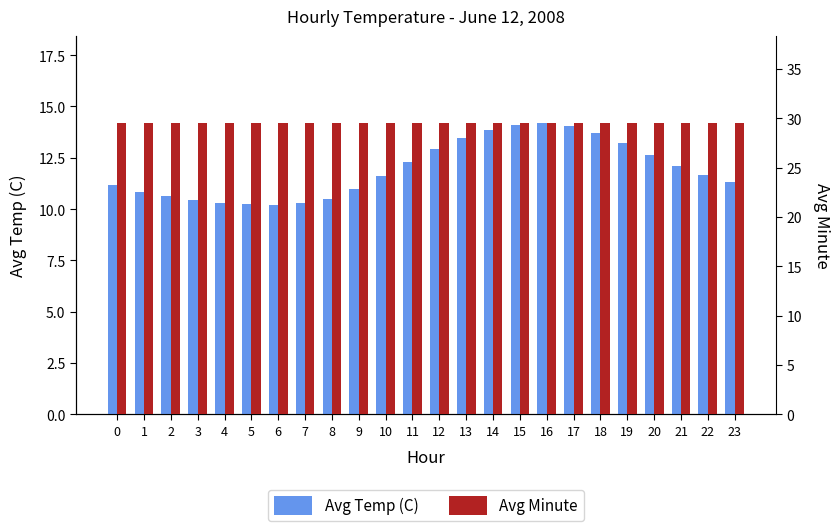

Which label corresponds to the smallest value in the chart?

6